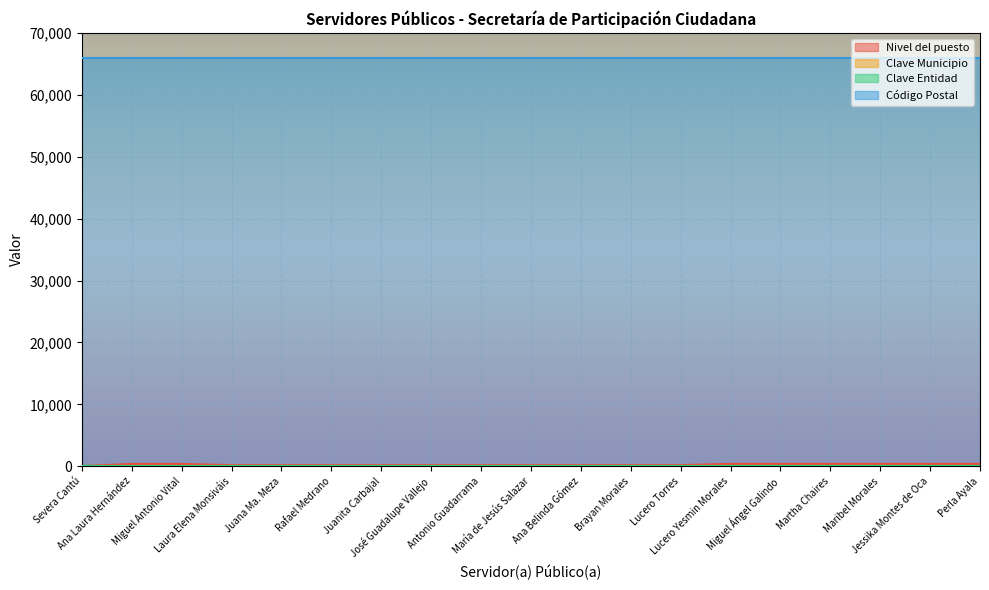

What is the label of the 8th point from the right?

Brayan Morales